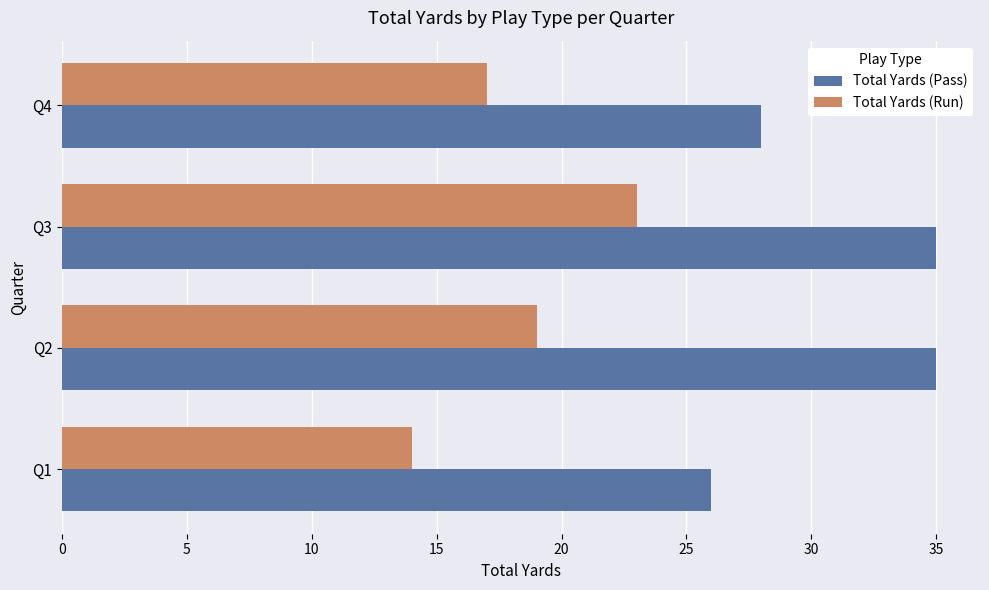

What is the difference between the highest and lowest values at Q1?

12